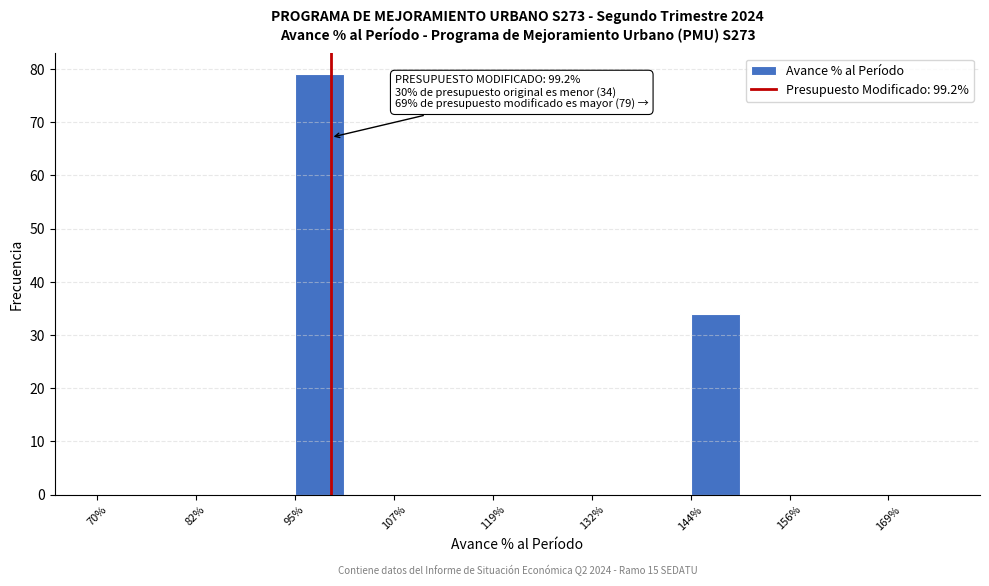

Around what value on the x-axis is the tallest bar? Give the approximate position of its centre, as read against the axis.

98